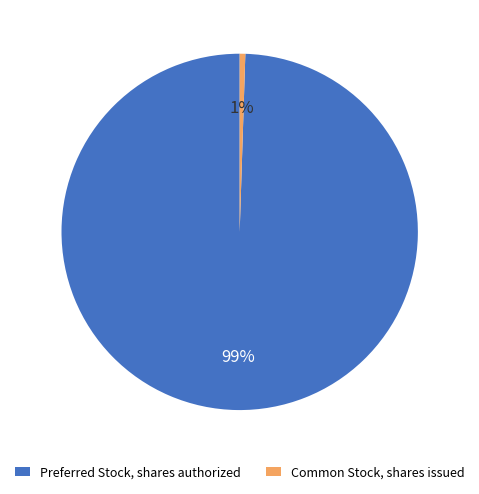

To the nearest percent, what percentage of the pie is Common Stock, shares issued?

1%